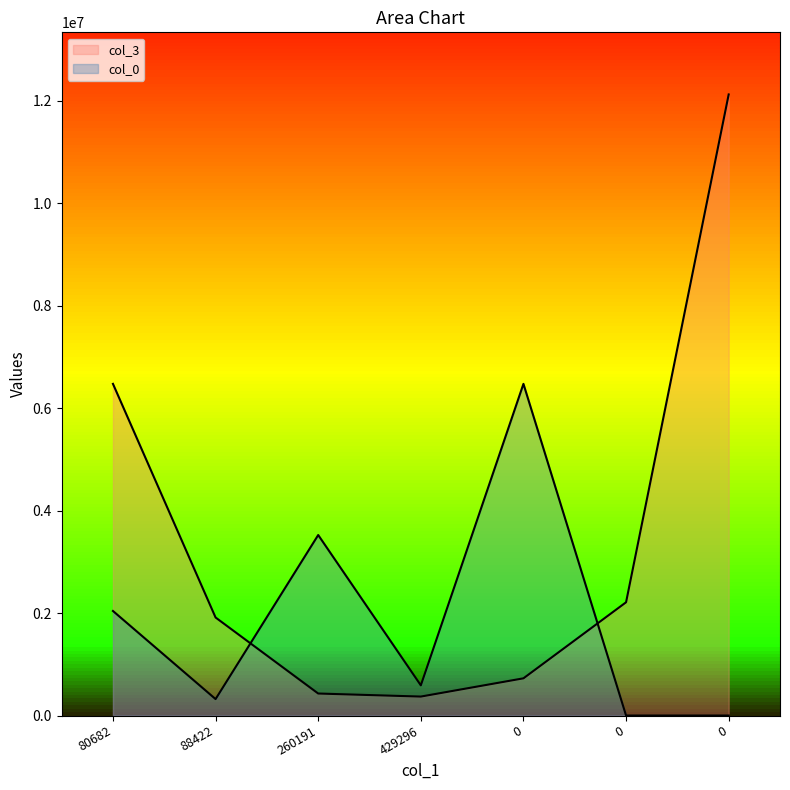

What is the label of the 5th point from the right?

260191